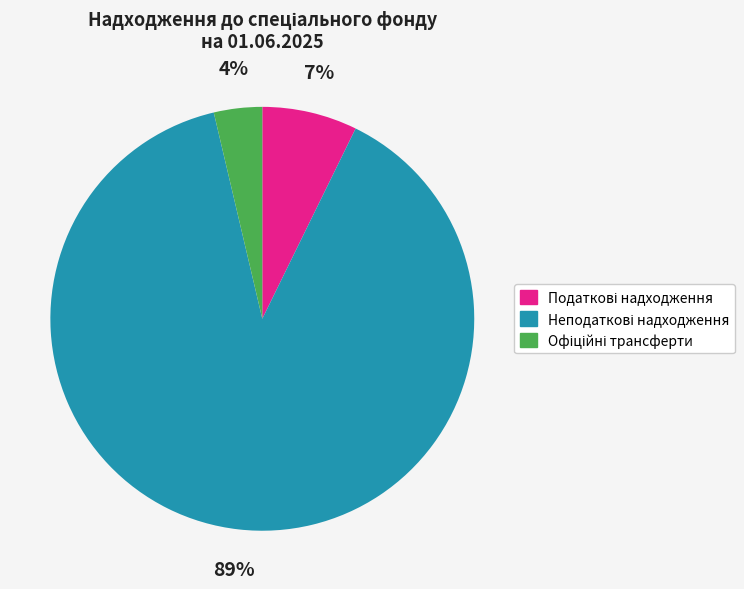

Does any single category account for the majority?

Yes